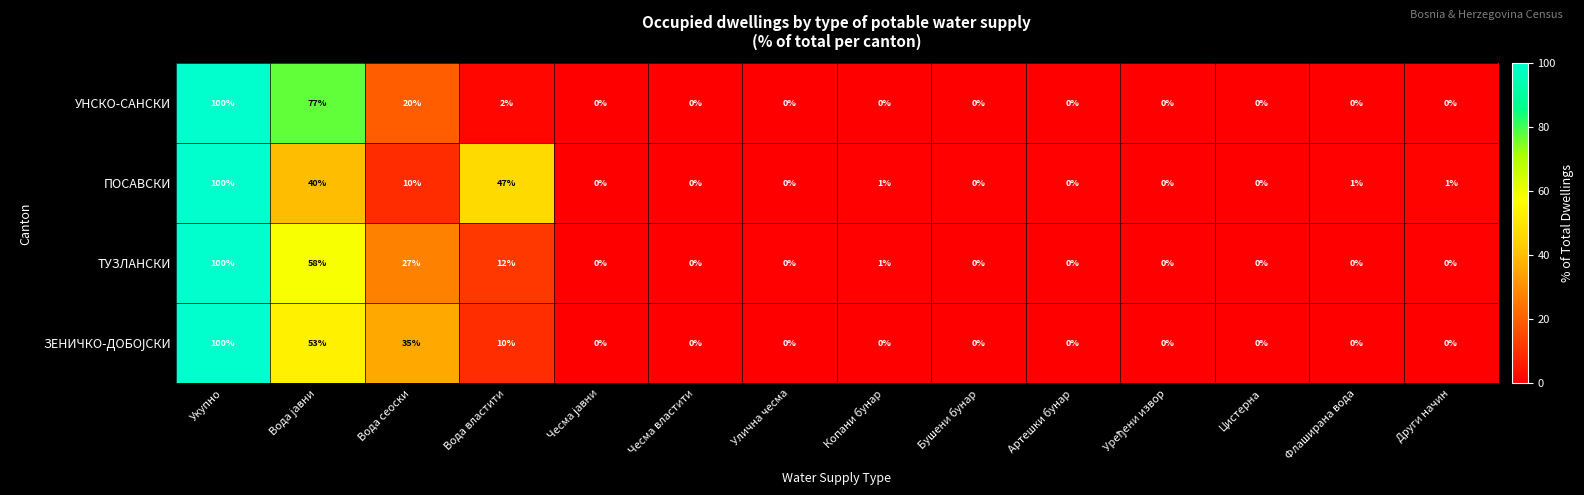

At which label does ПОСАВСКИ first exceed 1?

Укупно